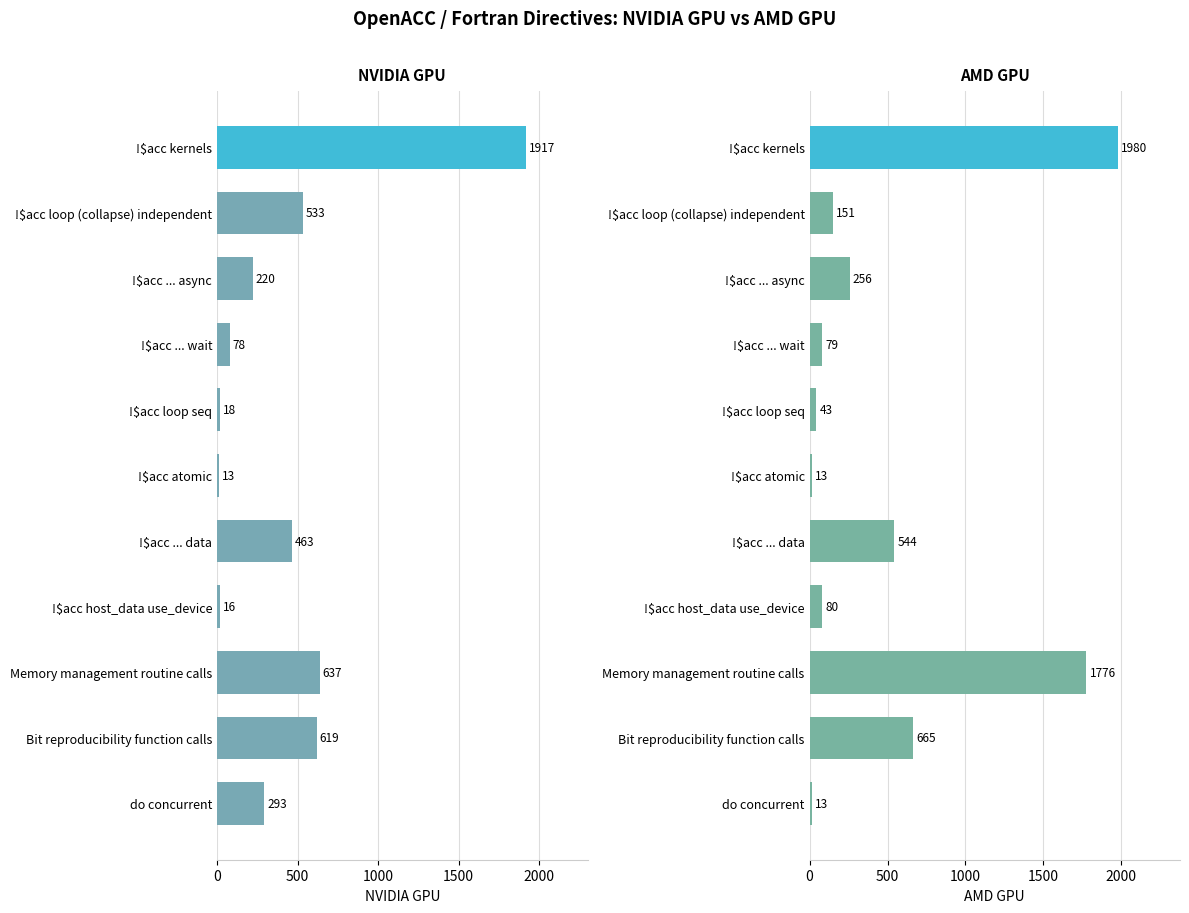

What is the difference between the second highest and second lowest values in the NVIDIA GPU series?

621